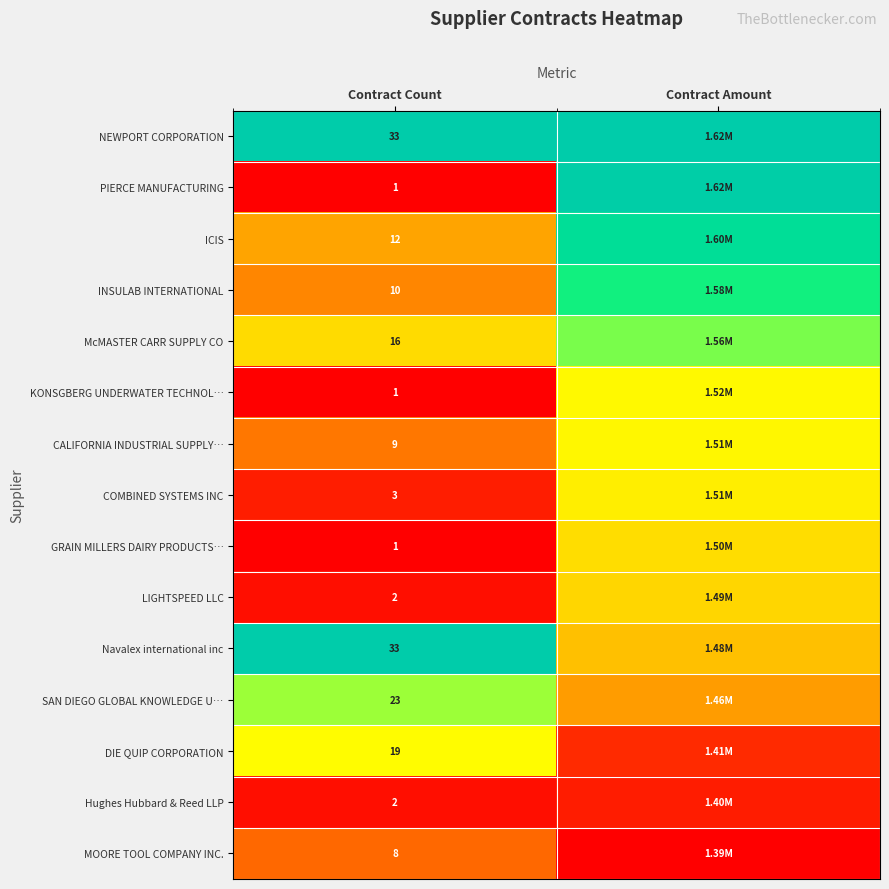

At how many categories does at least one series exceed 0?

2